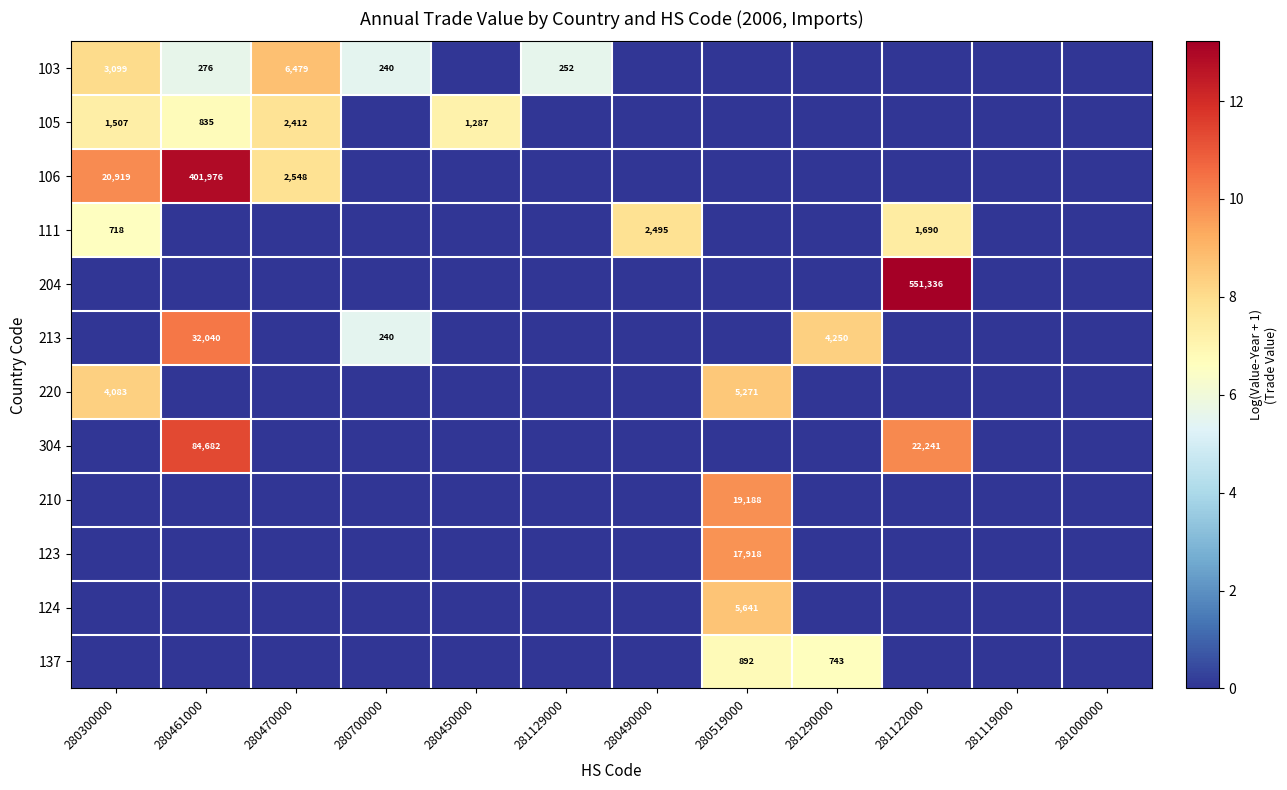

How many data points does each series have?

12